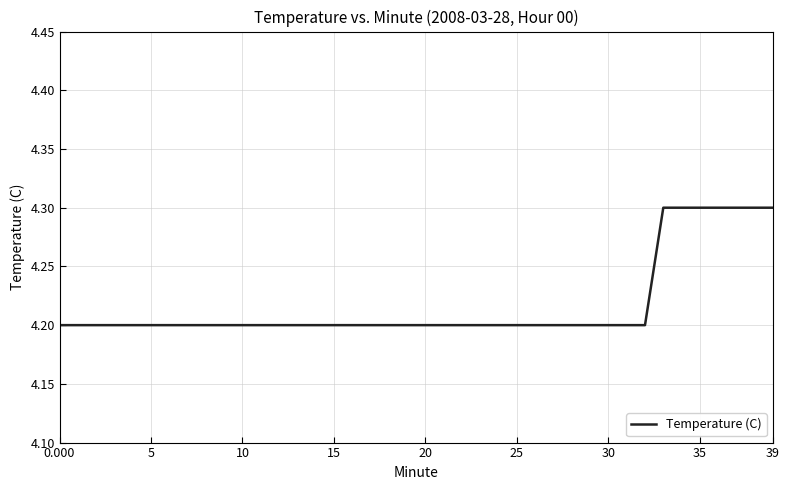

How many lines are shown in the chart?

1